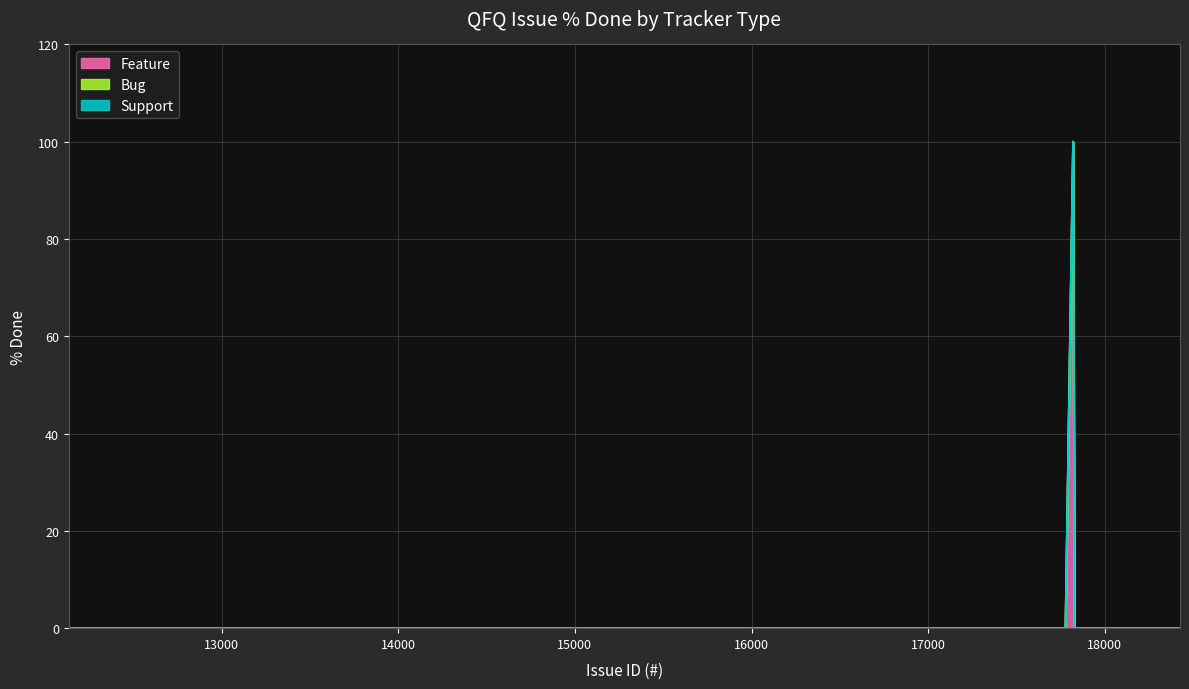

Is the value of Bug at 18163 greater than the value of Support at 17958?

No